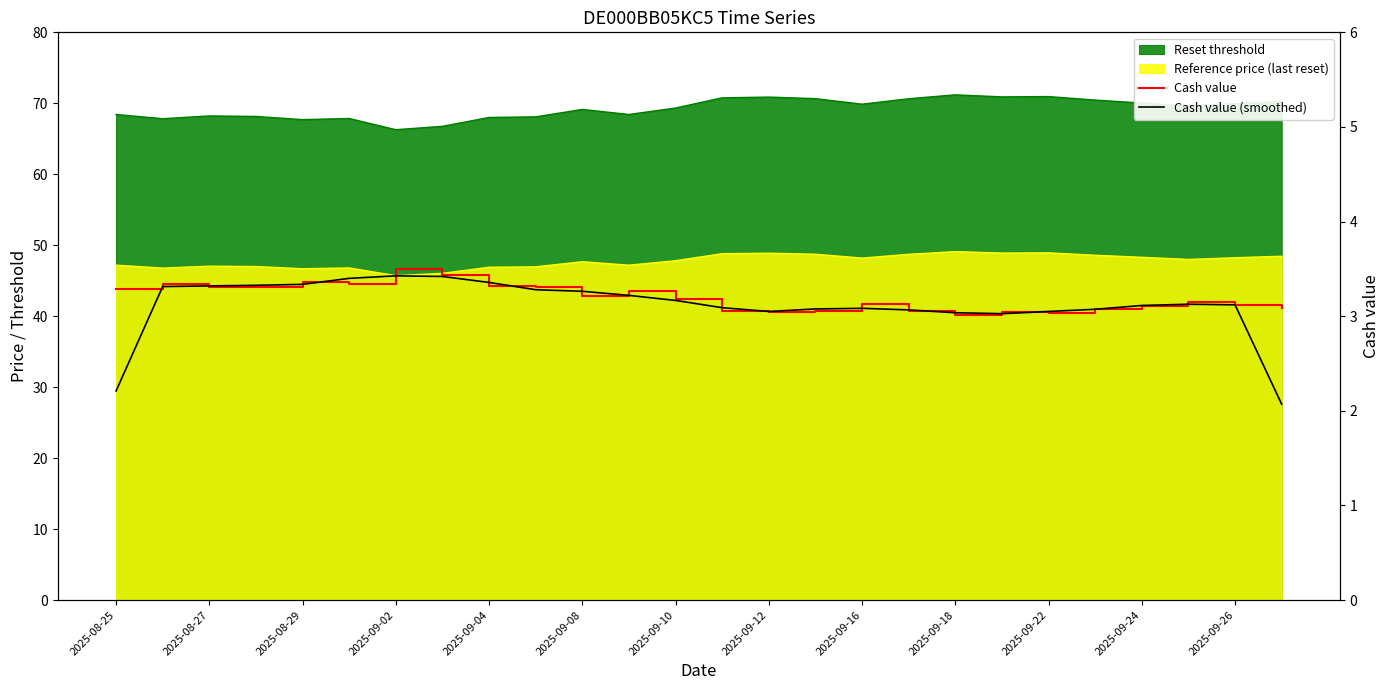

The Cash value series shows 5.5 at 15. True or false?

False